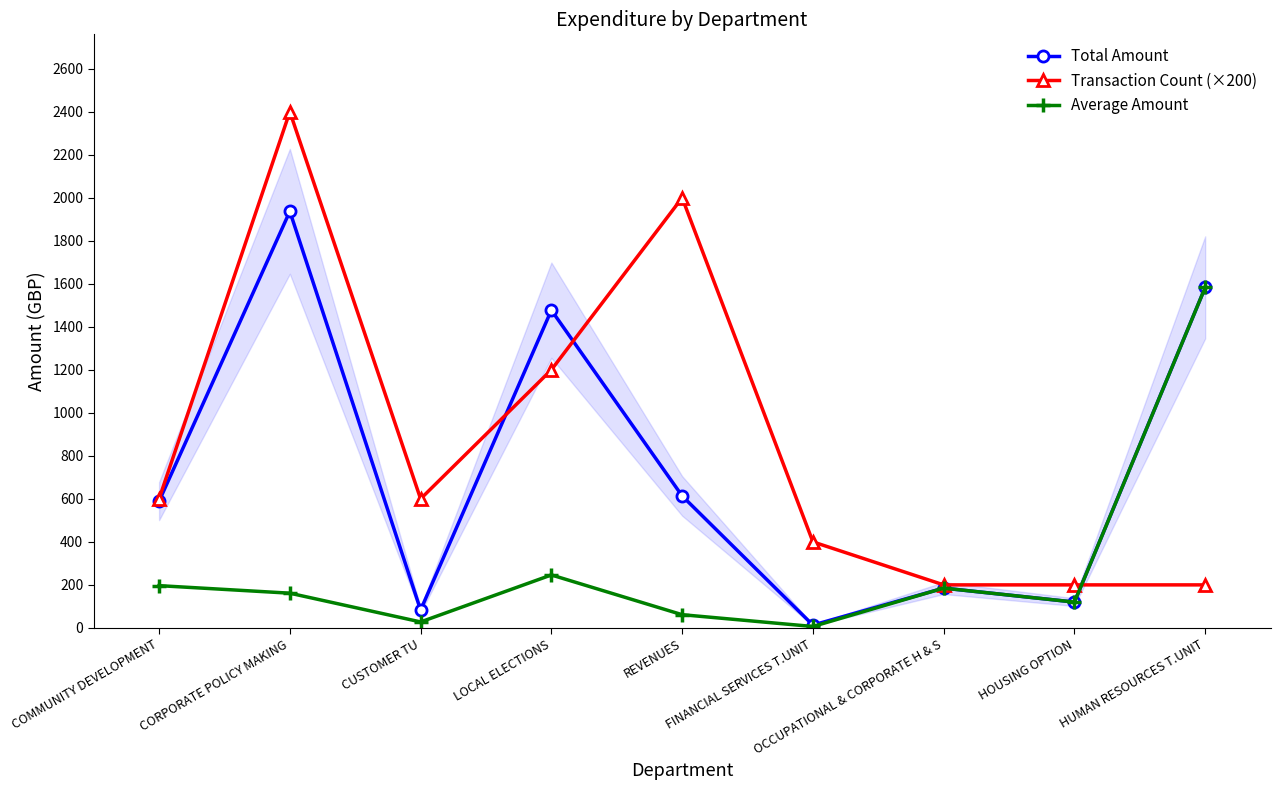

Reading left to right, what are all the values shown in this chart?

Total Amount: 589.4	1936.9	83.0	1477.3	613.7	13.1	185.0	120.0	1583.3
Transaction Count (×200): 600.0	2400.0	600.0	1200.0	2000.0	400.0	200.0	200.0	200.0
Average Amount: 196.4	161.4	27.7	246.2	61.4	6.5	185.0	120.0	1583.3